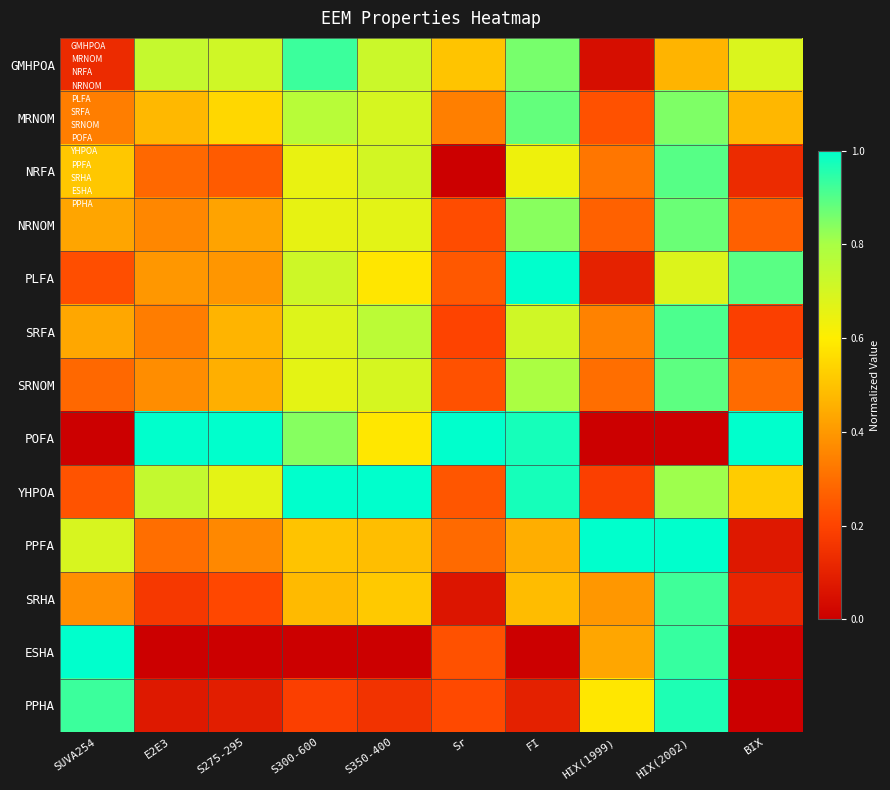

Between E2E3 and BIX, which is larger?

E2E3